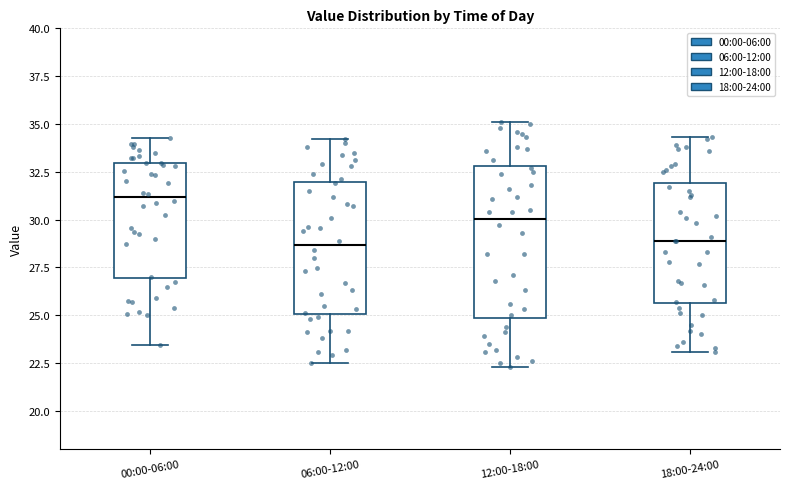

Where does the median line of the box for 06:00-12:00 sit on the y-axis? The values are not printed on the chart, so give them approximately, as read against the axis.

28.5